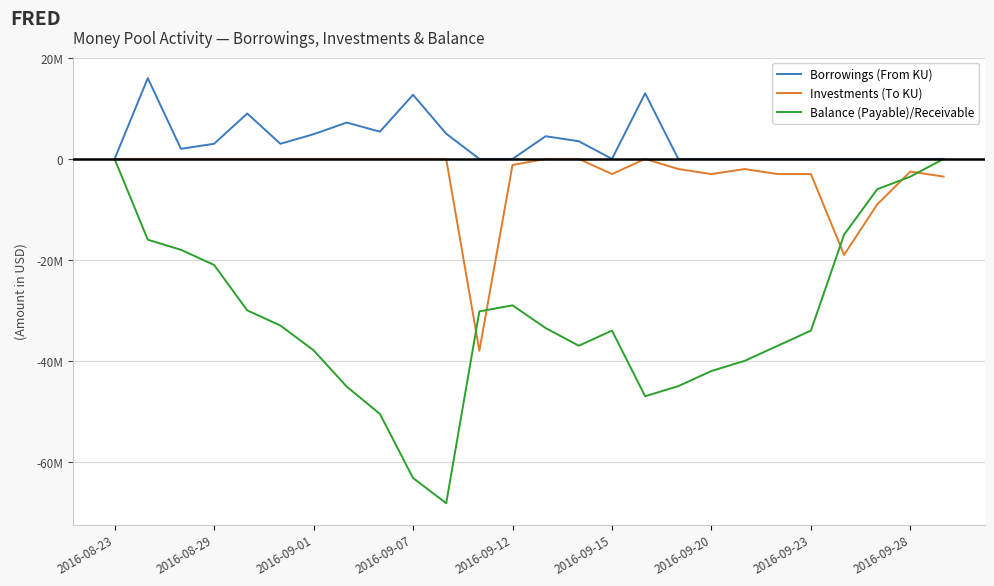

Which series has the largest total across all categories?

Borrowings (From KU)